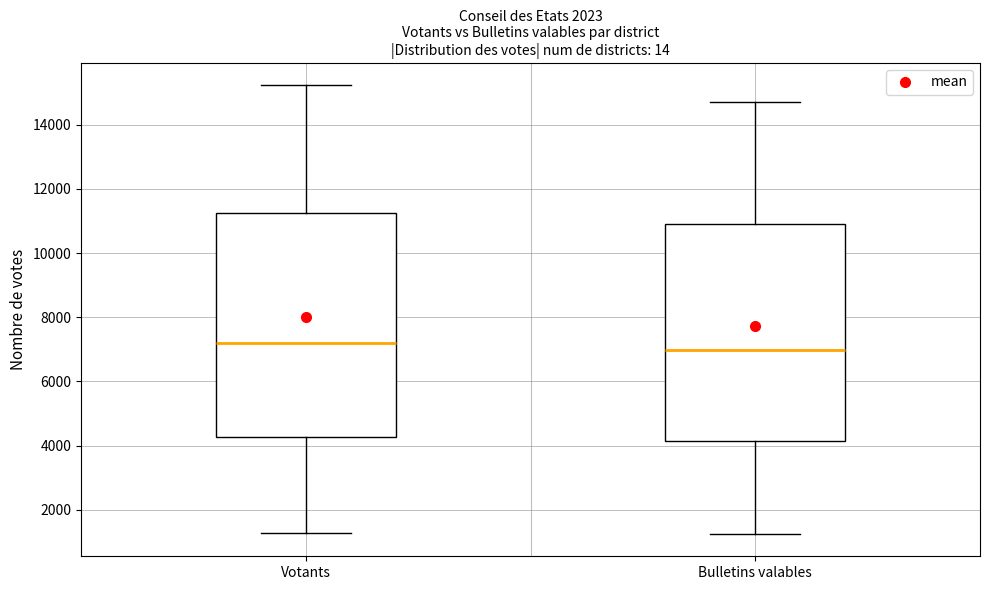

Which box is the tallest, from its lower edge to its upper edge?

Votants